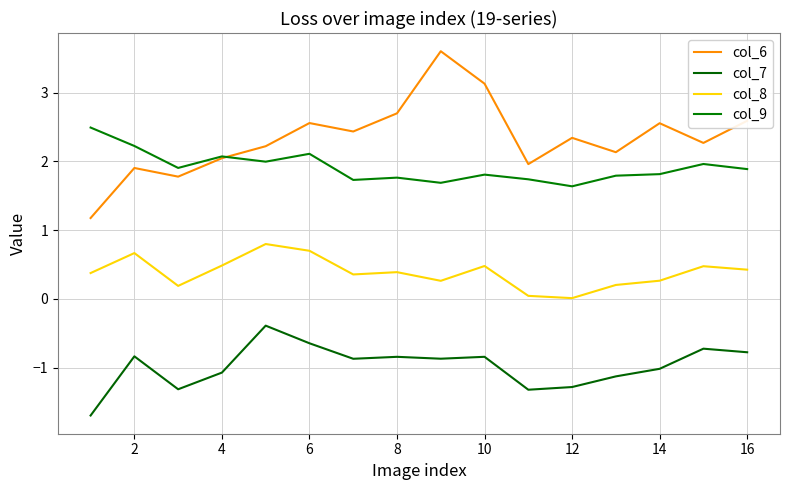

Does the chart have visible grid lines?

Yes